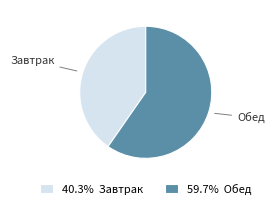

How many slices are in this pie chart?

2